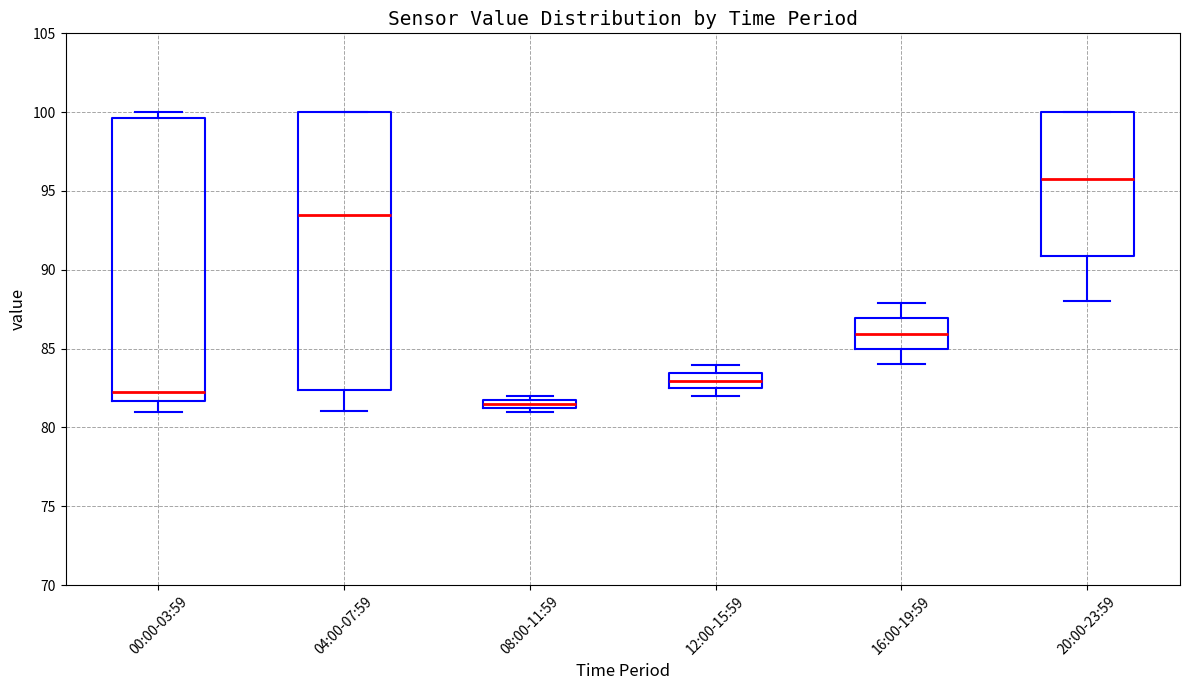

Which box has the lowest median line?

08:00-11:59